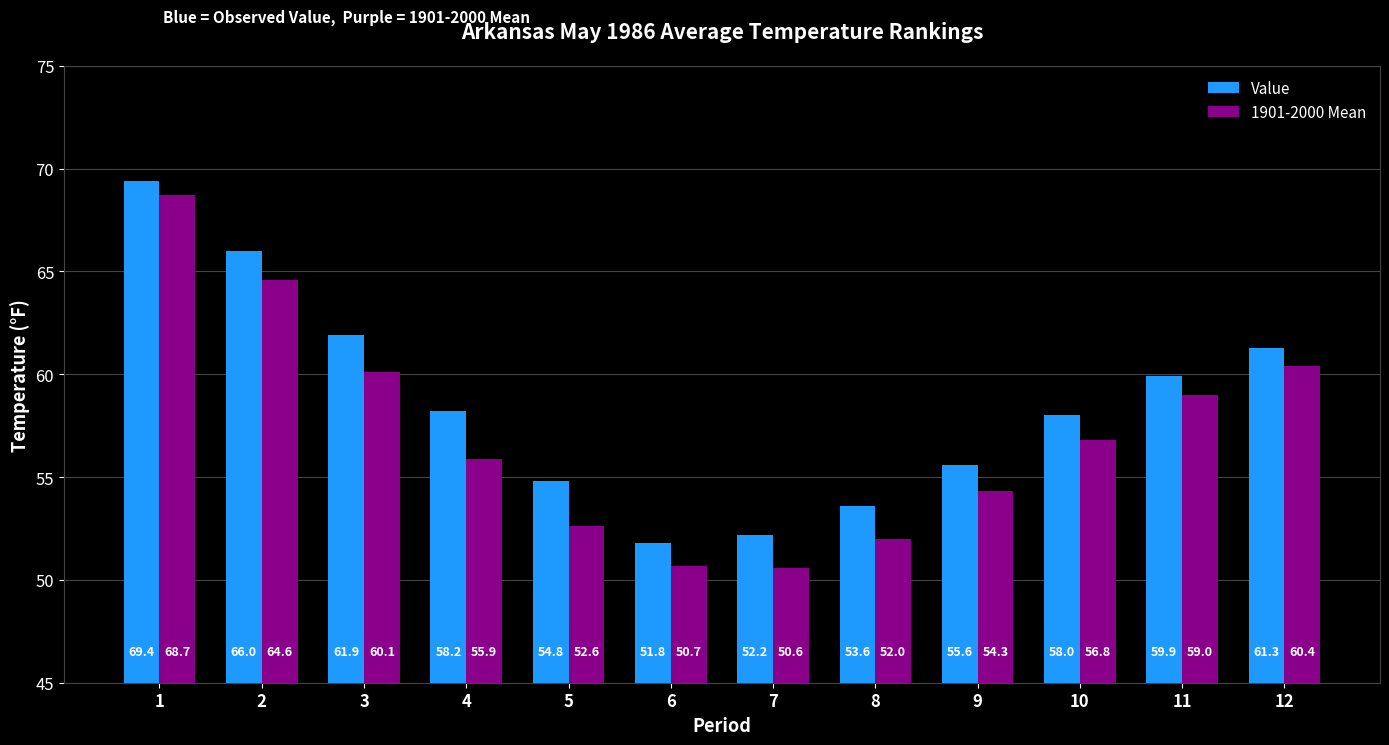

How many data points in 1901-2000 Mean are above 56?

6